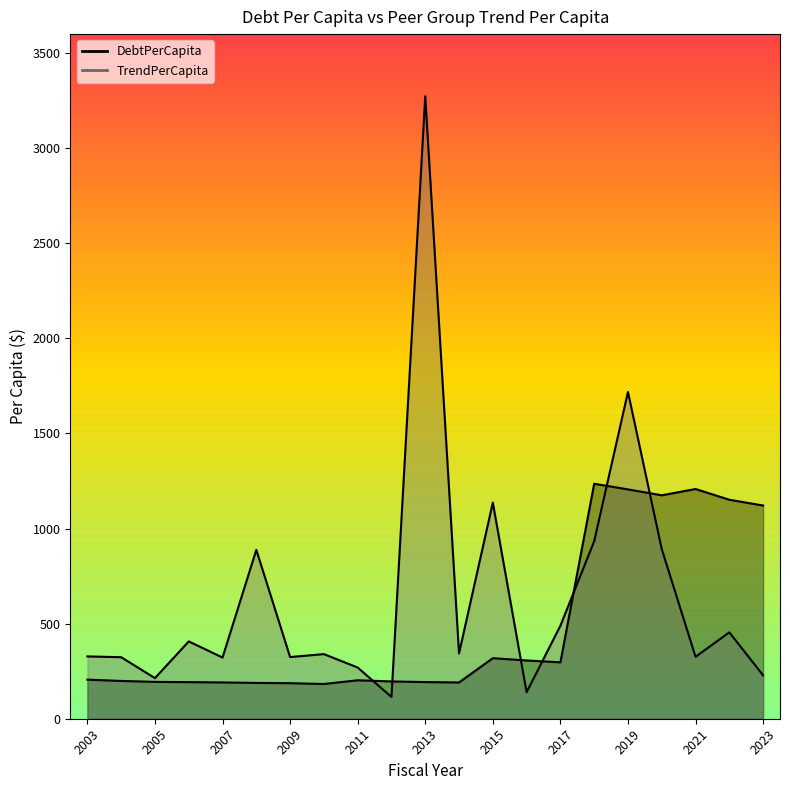

How many data points in DebtPerCapita are above 202?

11